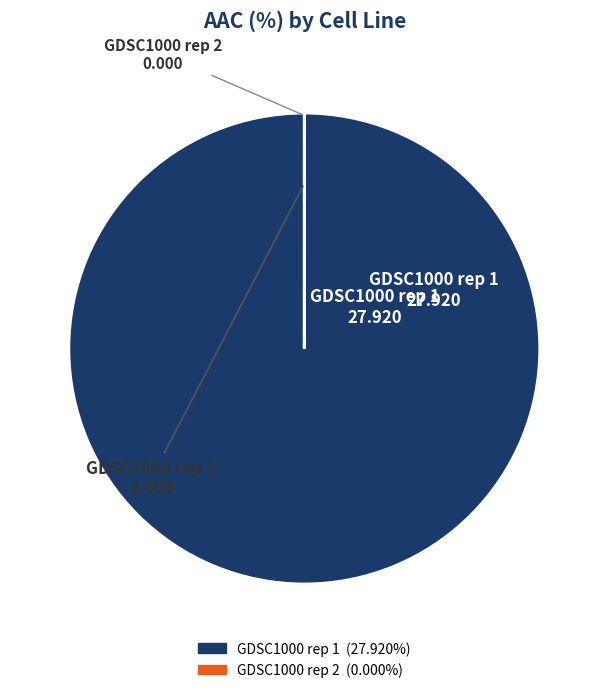

Which slice represents more than half of the pie?

GDSC1000 rep 1